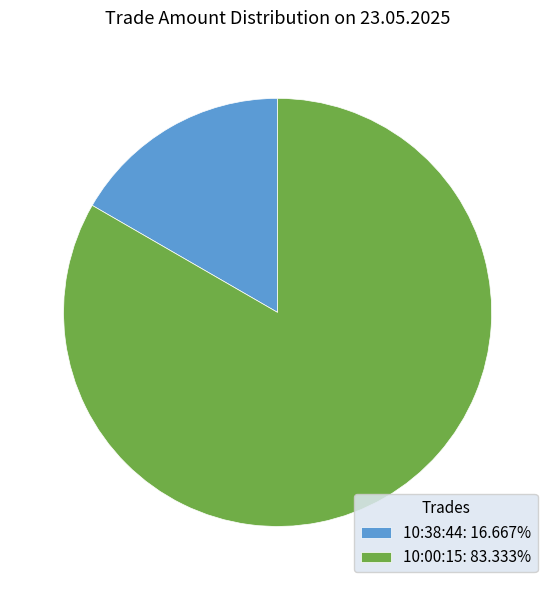

How many segments does this pie chart have?

2